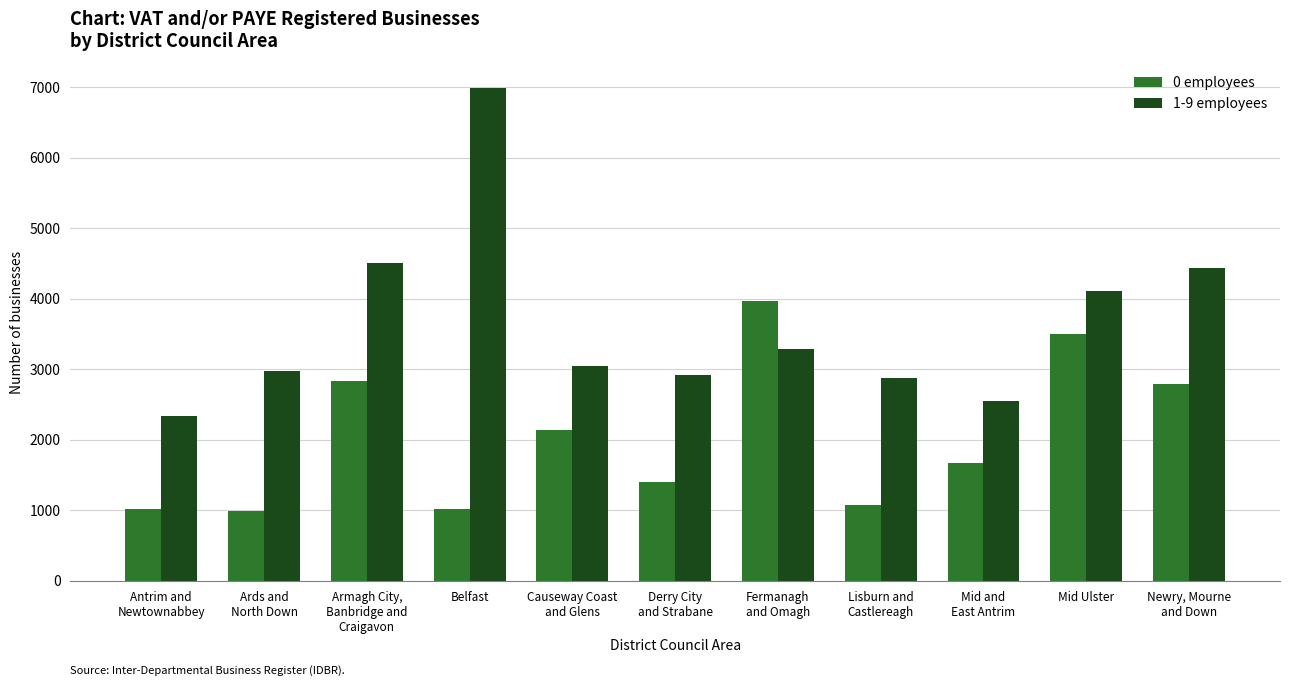

Between Antrim and
Newtownabbey and Derry City
and Strabane, which series saw the biggest shift?

1-9 employees